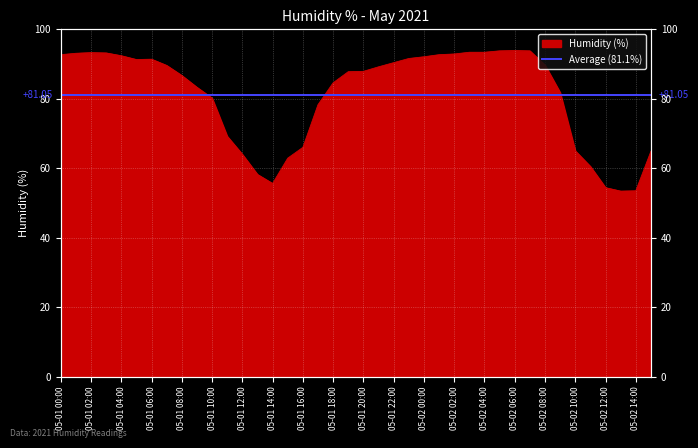

Between 05-02 13:00 and 05-02 15:00, which is larger?

05-02 15:00